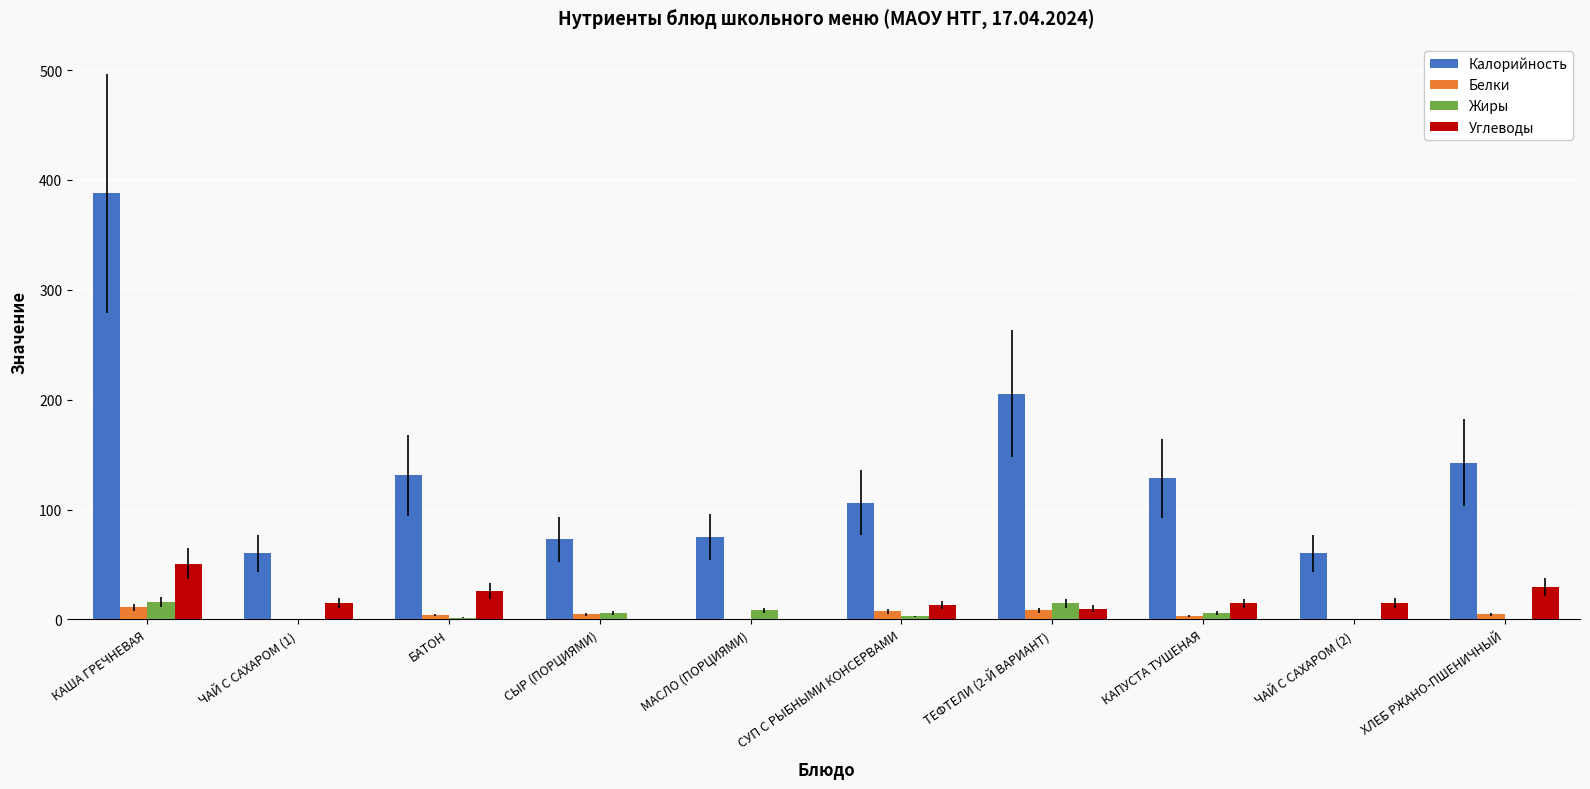

Which series has the largest total across all categories?

Калорийность